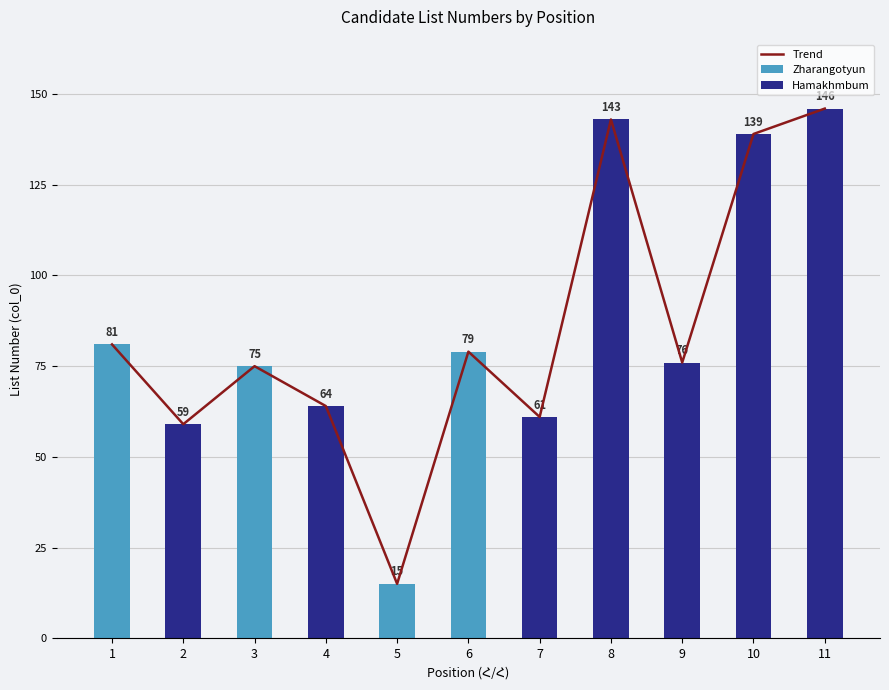

How many data points are above 76?

5